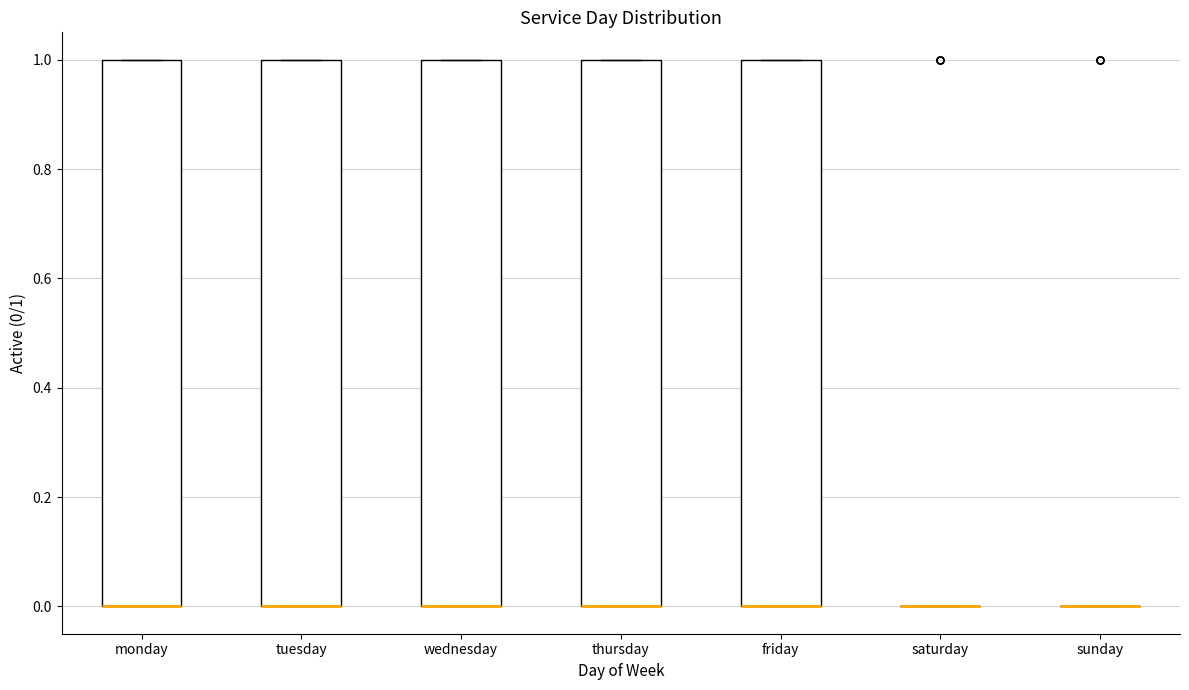

Reading left to right, read every box against the y-axis: the position of its median line, the range the box covers, and the ends of its whiskers. The values are not printed on the chart, so give them approximately, as read against the axis.

monday: median 0 (drawn on the box's lower edge), box 0 to 1, whiskers 0 to 1
tuesday: median 0 (drawn on the box's lower edge), box 0 to 1, whiskers 0 to 1
wednesday: median 0 (drawn on the box's lower edge), box 0 to 1, whiskers 0 to 1
thursday: median 0 (drawn on the box's lower edge), box 0 to 1, whiskers 0 to 1
friday: median 0 (drawn on the box's lower edge), box 0 to 1, whiskers 0 to 1
saturday: box collapsed to a line at 0, whiskers 0 to 0
sunday: box collapsed to a line at 0, whiskers 0 to 0